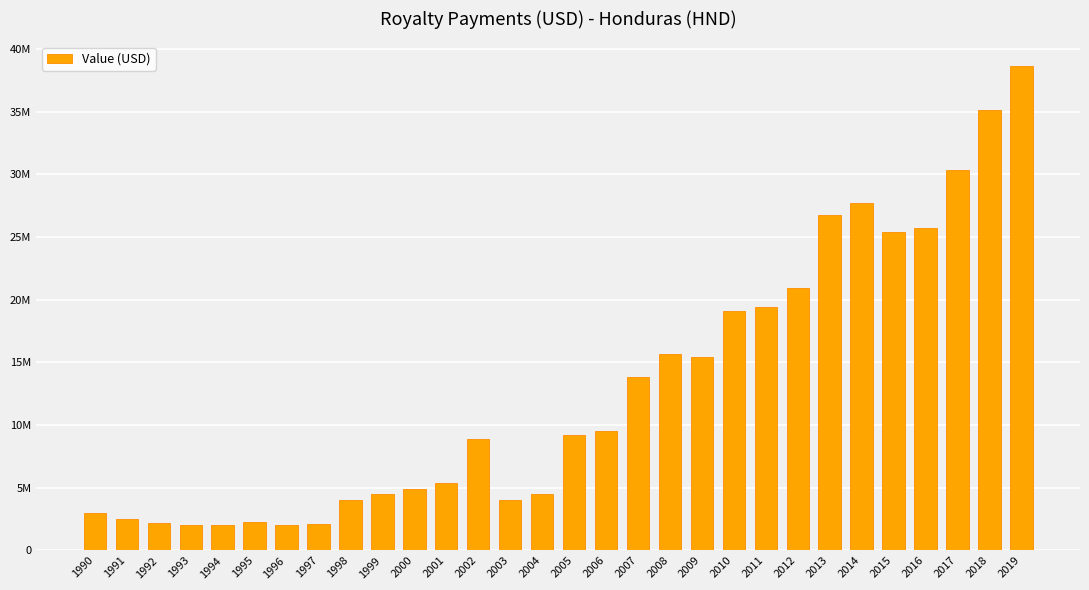

Approximately how many times larger is the value at 1996 compared to 2005?

0.2